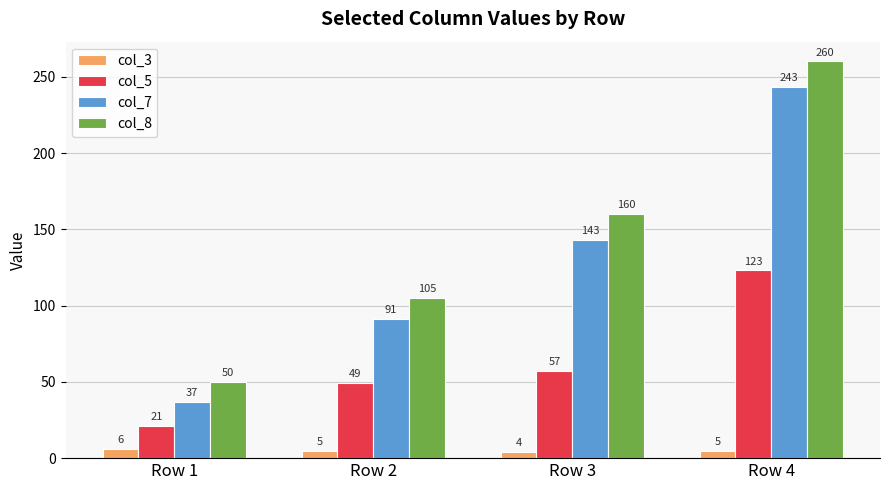

At which category does the chart reach its peak across all series?

Row 4